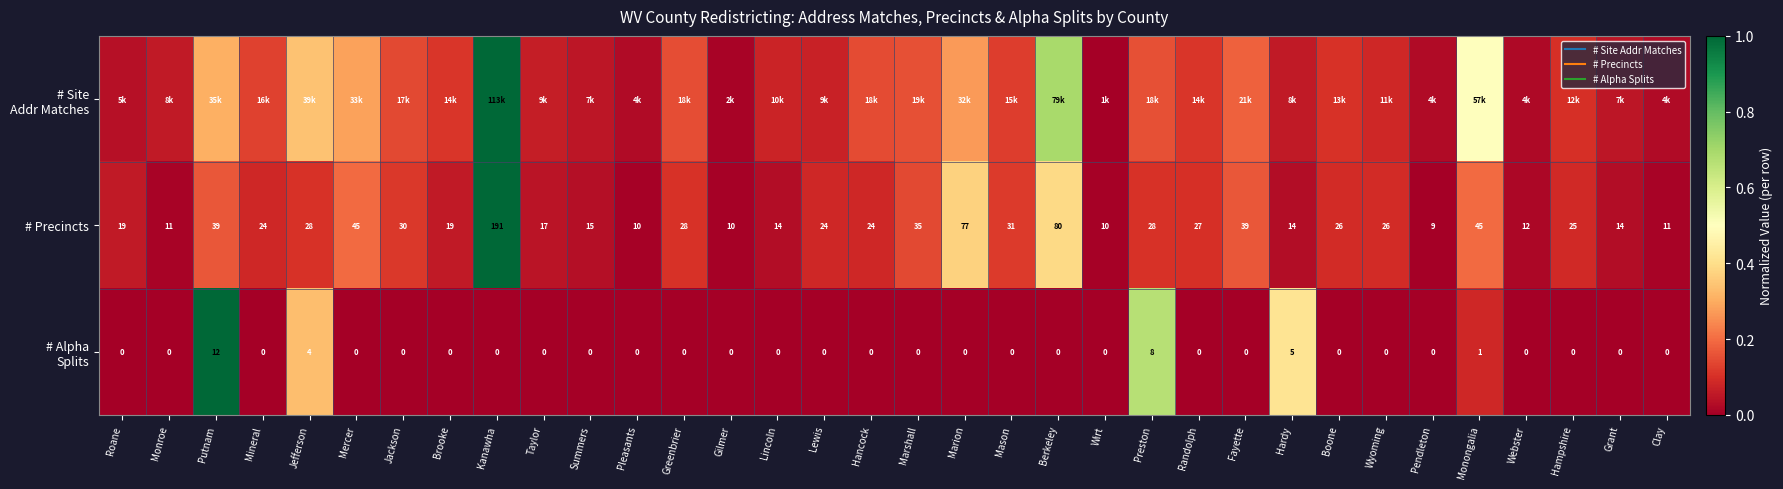

At which label is # Site Addr Matches closest to 0?

Wirt